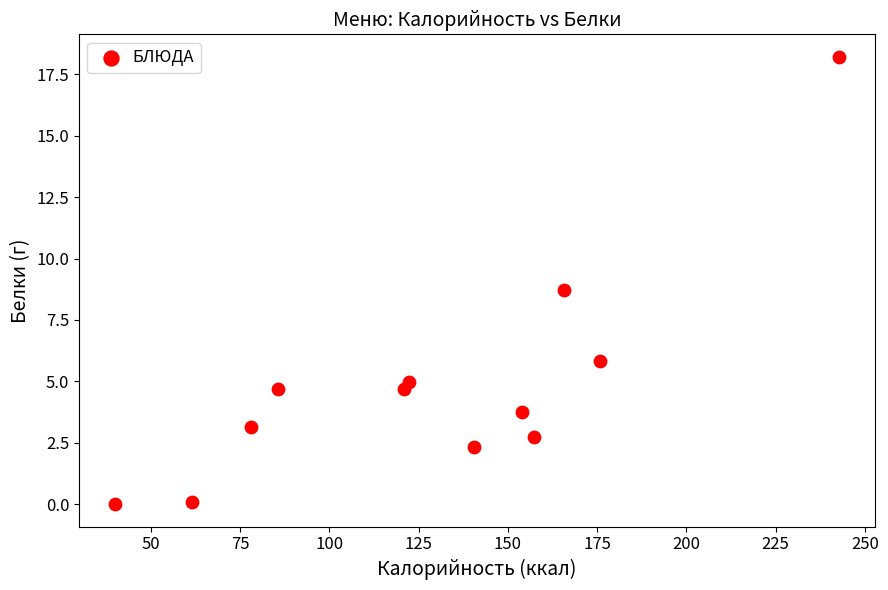

What is the average Y value?

4.9